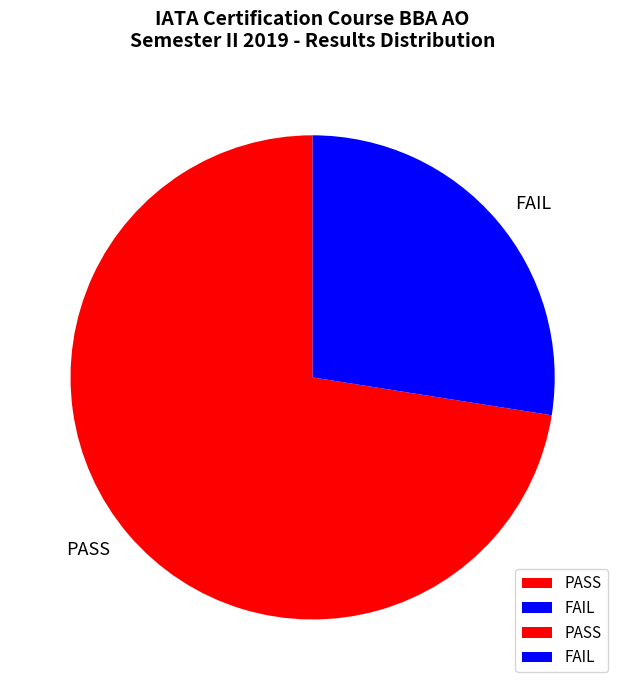

How many segments does this pie chart have?

2